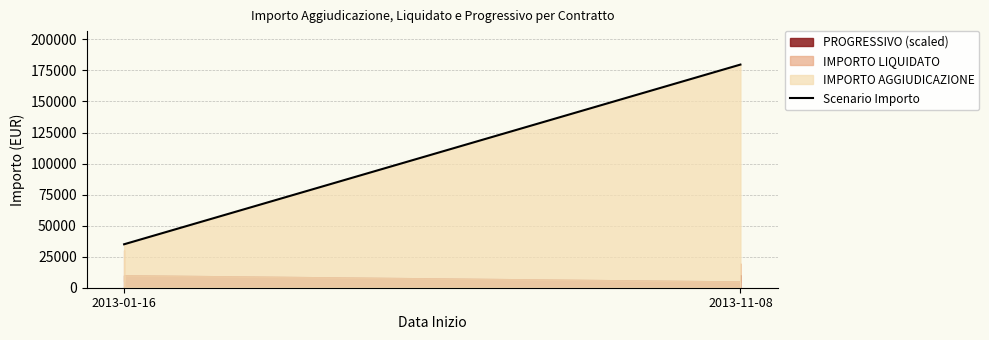

Reading left to right, transcribe all the data shown in this chart.

35000.0	35000.0	179724.8	179724.8